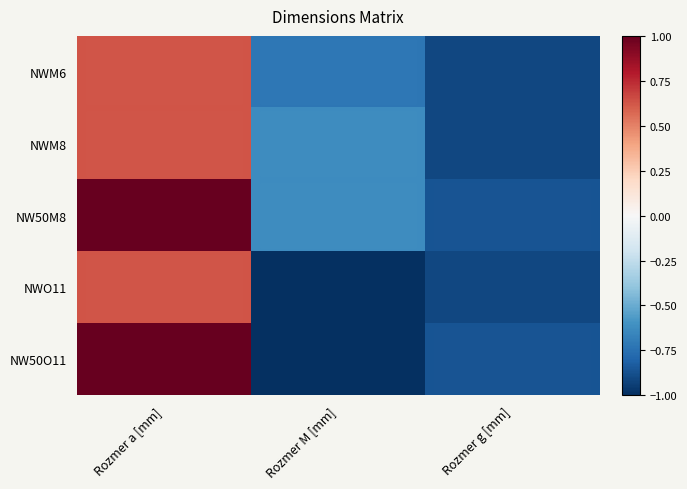

Reading right to left, what are all the values shown in this chart?

NWM6: Rozmer g [mm]=-0.9	Rozmer M [mm]=-0.7	Rozmer a [mm]=0.6
NWM8: Rozmer g [mm]=-0.9	Rozmer M [mm]=-0.6	Rozmer a [mm]=0.6
NW50M8: Rozmer g [mm]=-0.9	Rozmer M [mm]=-0.6	Rozmer a [mm]=1.0
NWO11: Rozmer g [mm]=-0.9	Rozmer M [mm]=-1.0	Rozmer a [mm]=0.6
NW50O11: Rozmer g [mm]=-0.9	Rozmer M [mm]=-1.0	Rozmer a [mm]=1.0